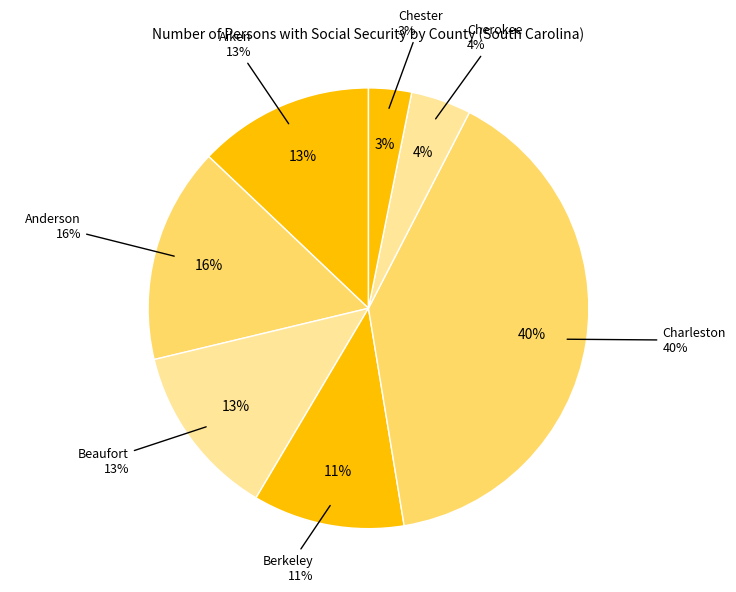

Combined, do Cherokee and Charleston account for over 50%?

No